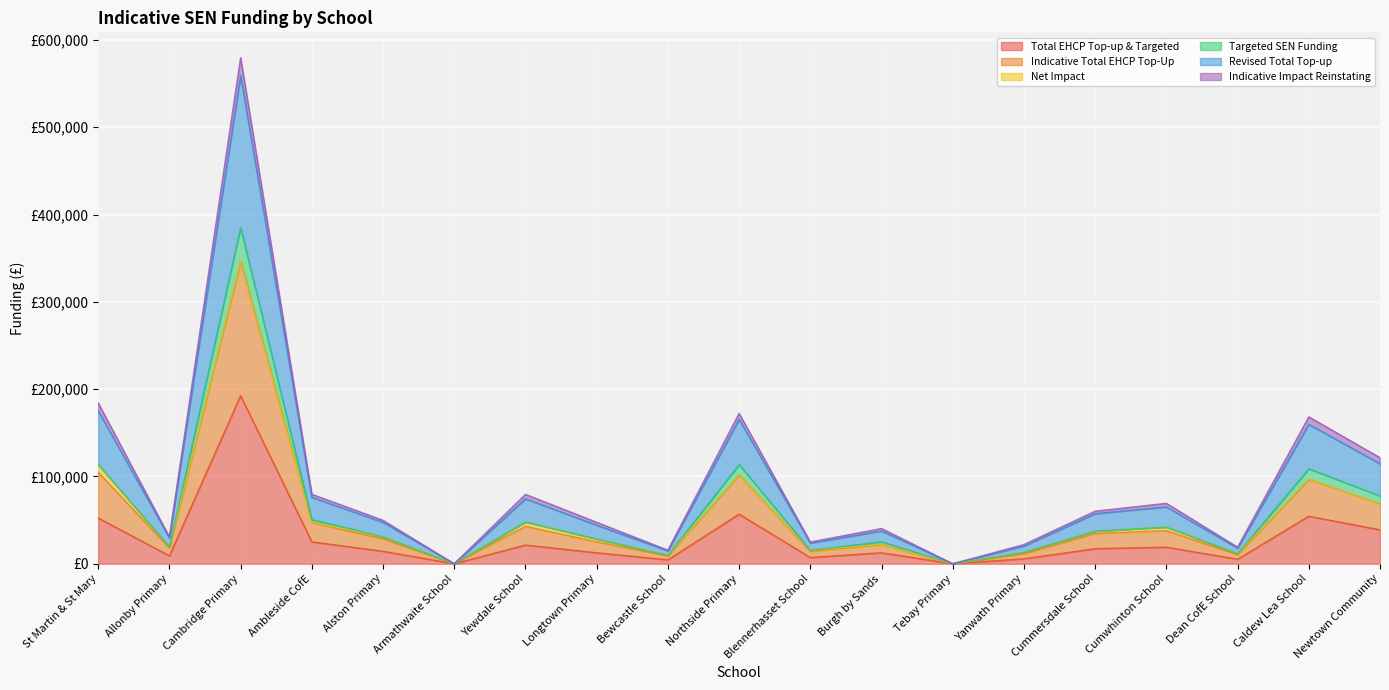

What is the sum of the Indicative Total EHCP Top-Up values at Bewcastle School and Yanwath Primary?

22709.8